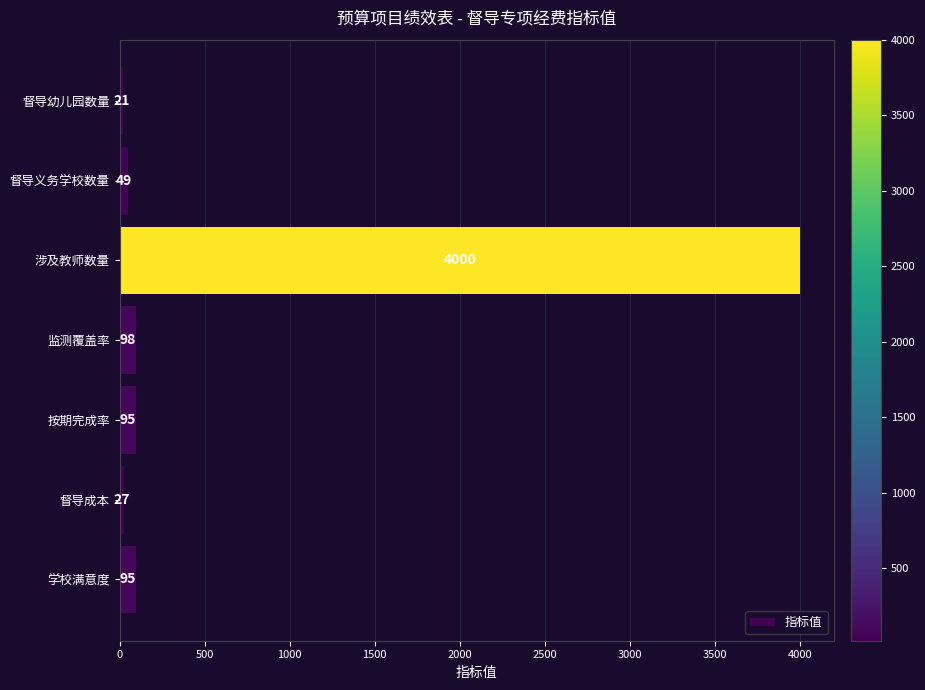

Count the number of categories in the chart.

7